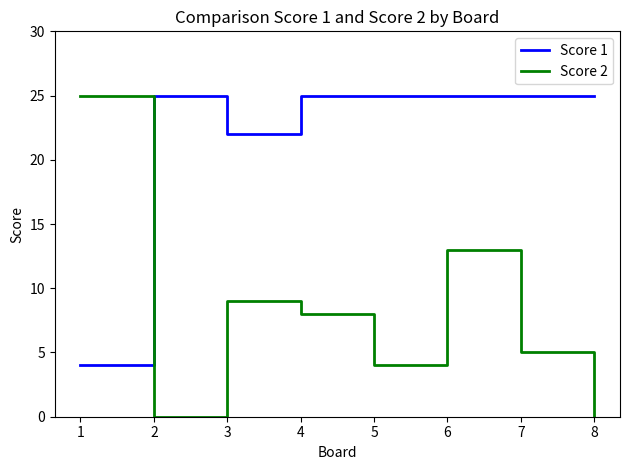

The Score 2 series shows 3 at 7. True or false?

False